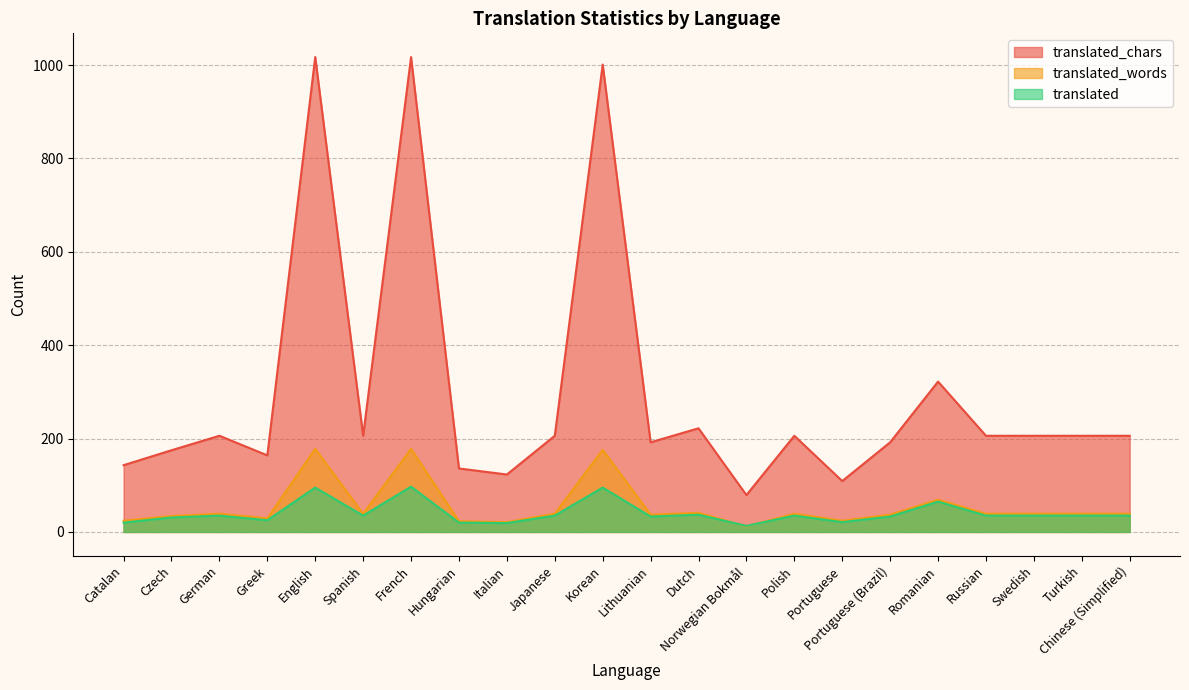

Which series has the widest spread of values?

translated_chars